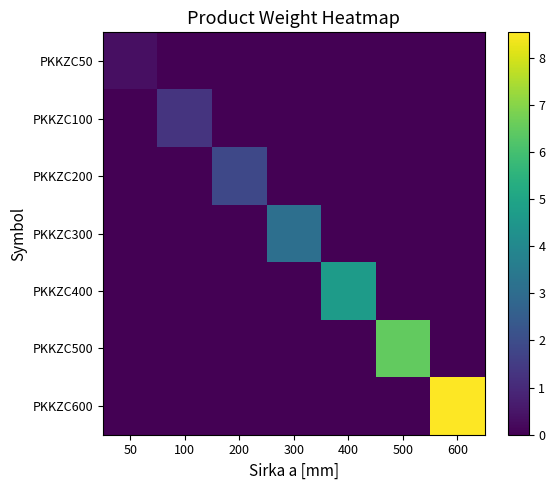

Between 200 and 600, which is larger?

200